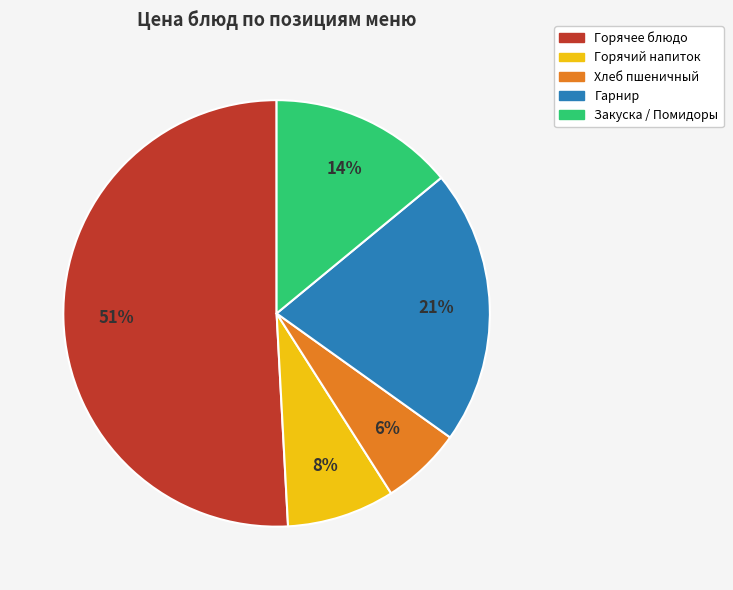

Is there any slice that represents more than half of the pie?

Yes